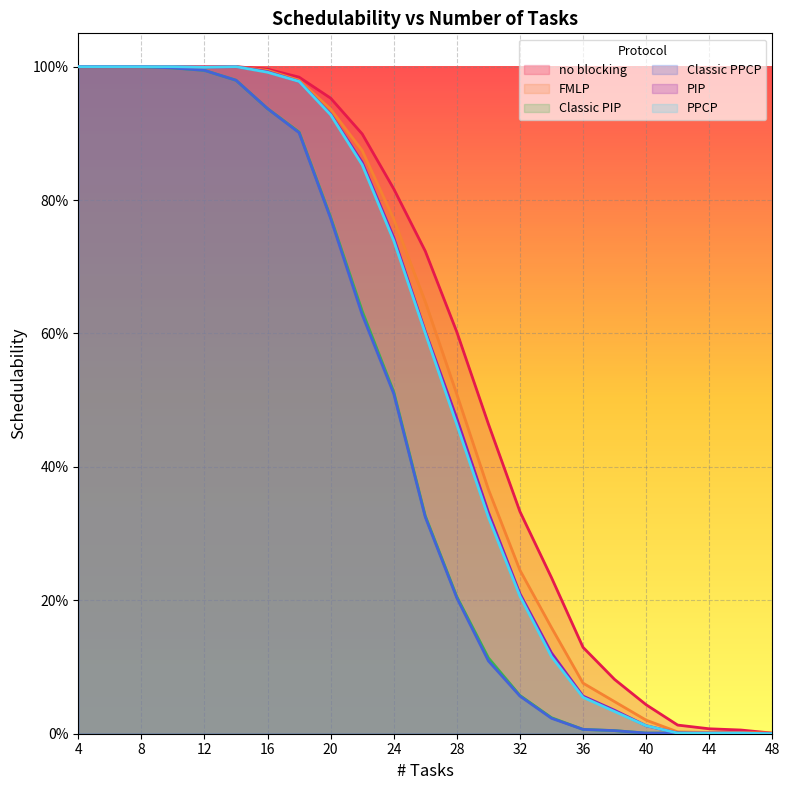

List the series in order of their peak value, highest first.

no blocking, FMLP, Classic PIP, Classic PPCP, PIP, PPCP